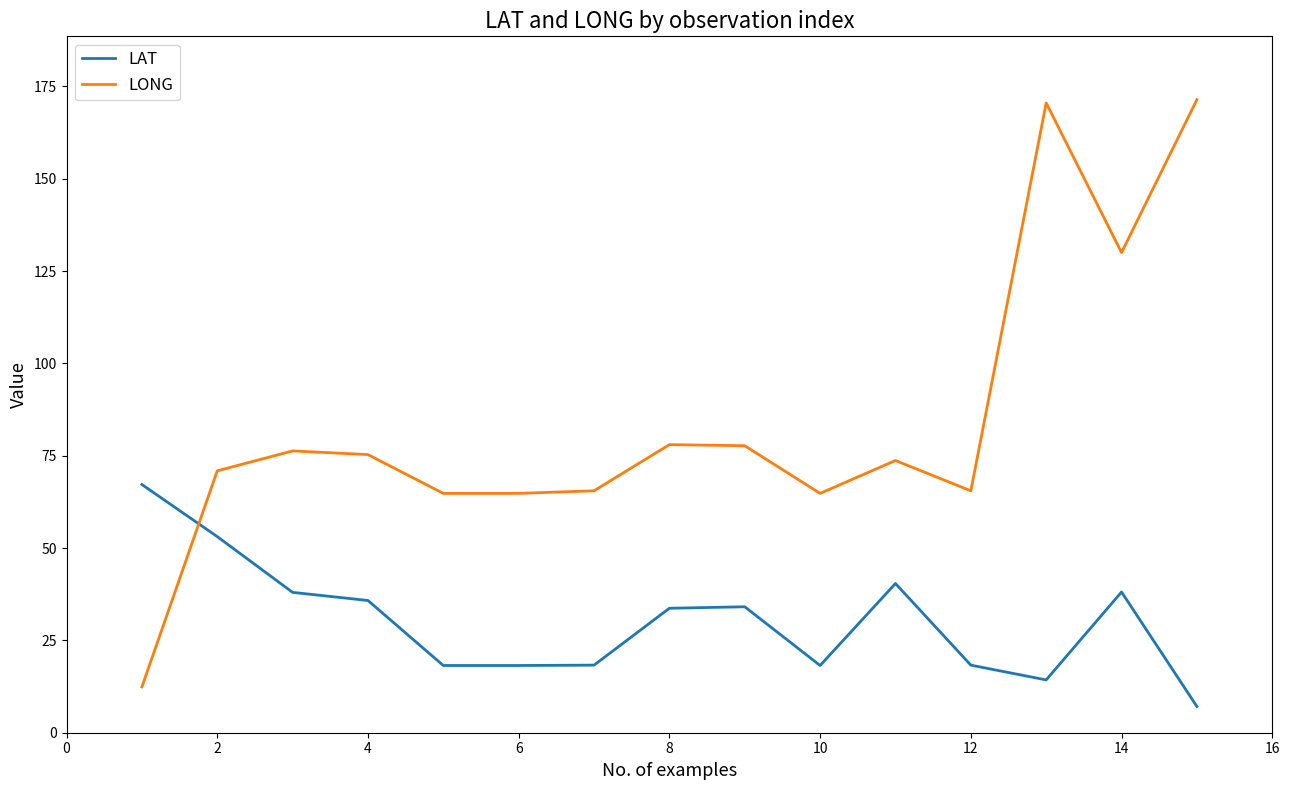

How many times do LAT and LONG cross each other?

1